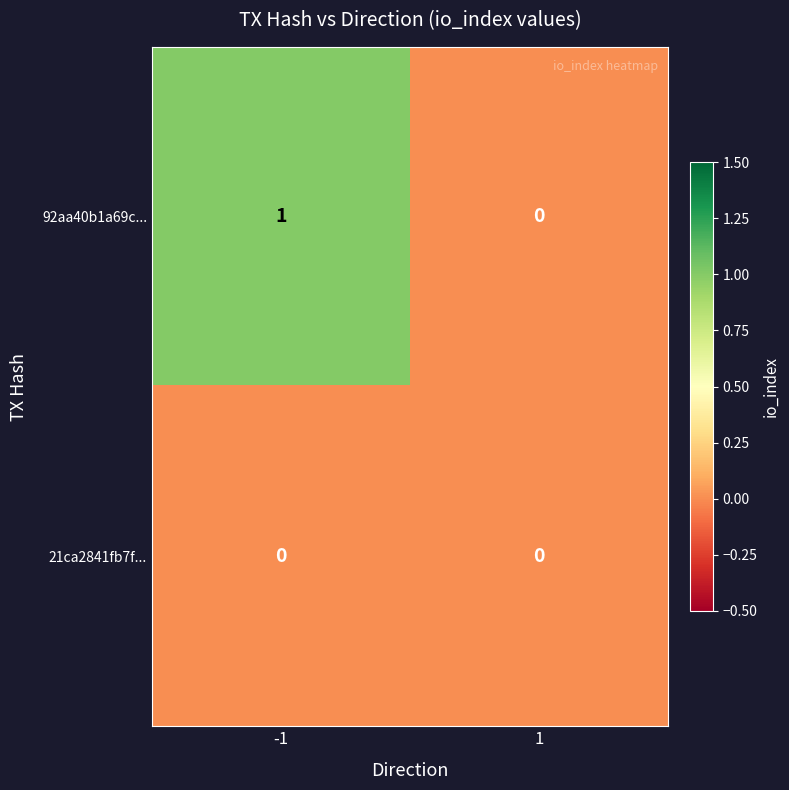

Which series has the largest total across all categories?

92aa40b1a69c...